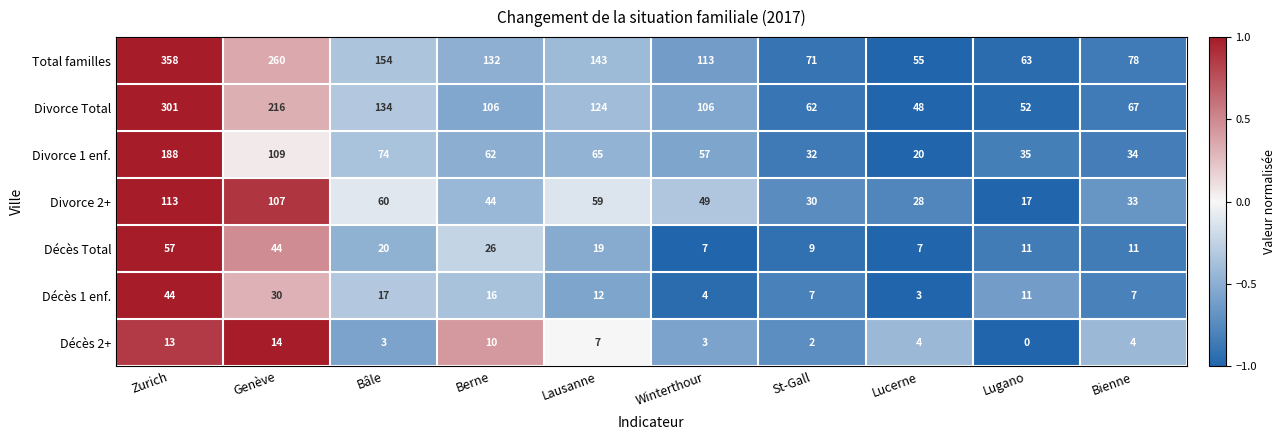

Which category has the lowest value in the Décès 1 enf. series?

Lucerne